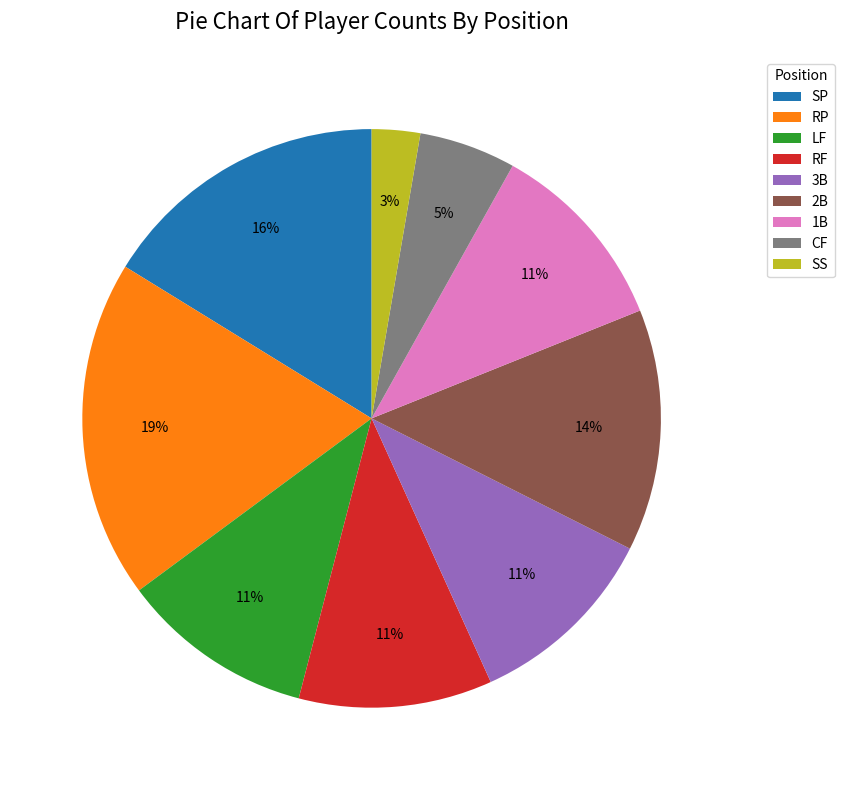

Is it true that LF is 11% of the pie?

True